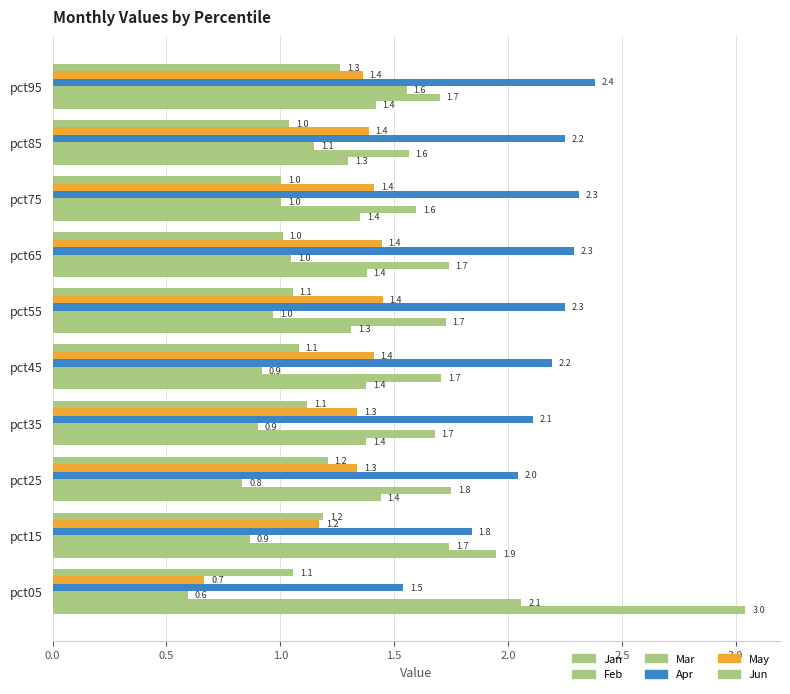

How many distinct data groups are displayed?

6